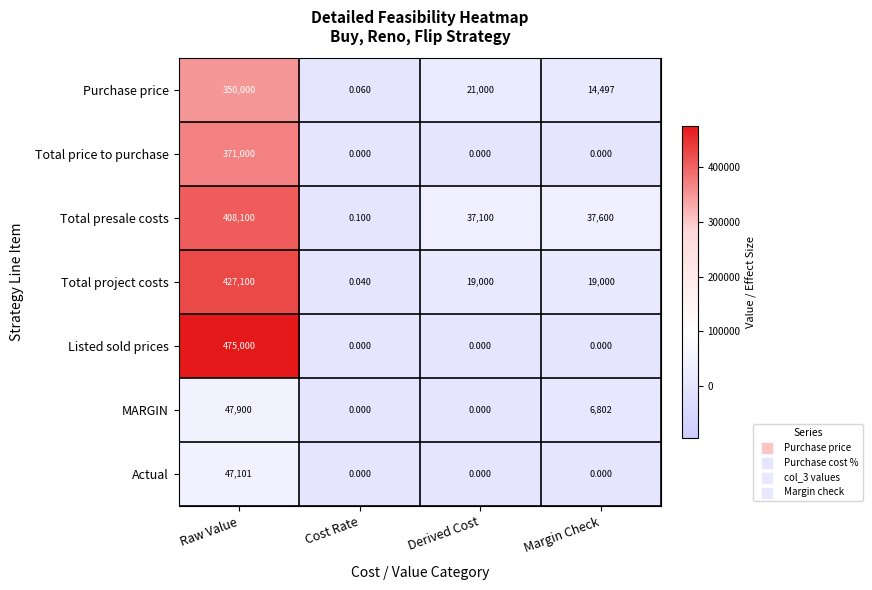

Which category has the lowest value in the Total presale costs series?

Cost Rate